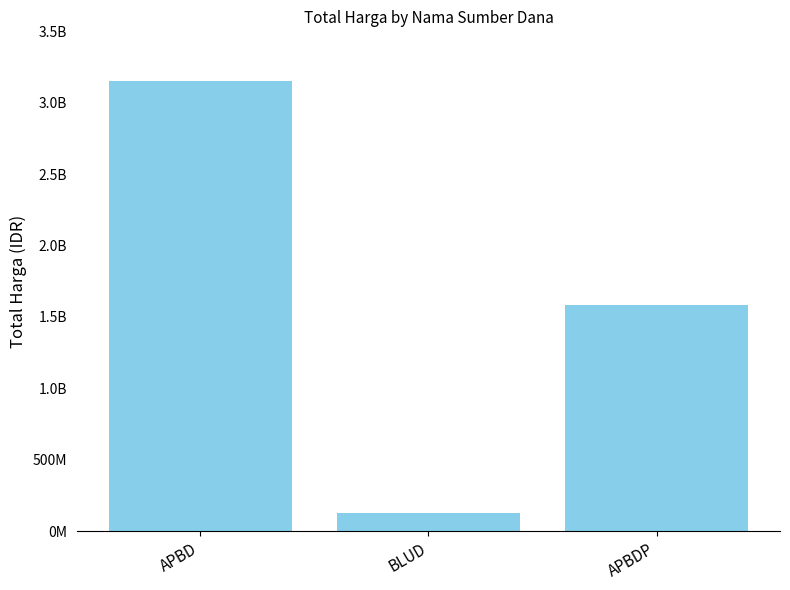

Rank the categories by value from lowest to highest.

BLUD, APBDP, APBD